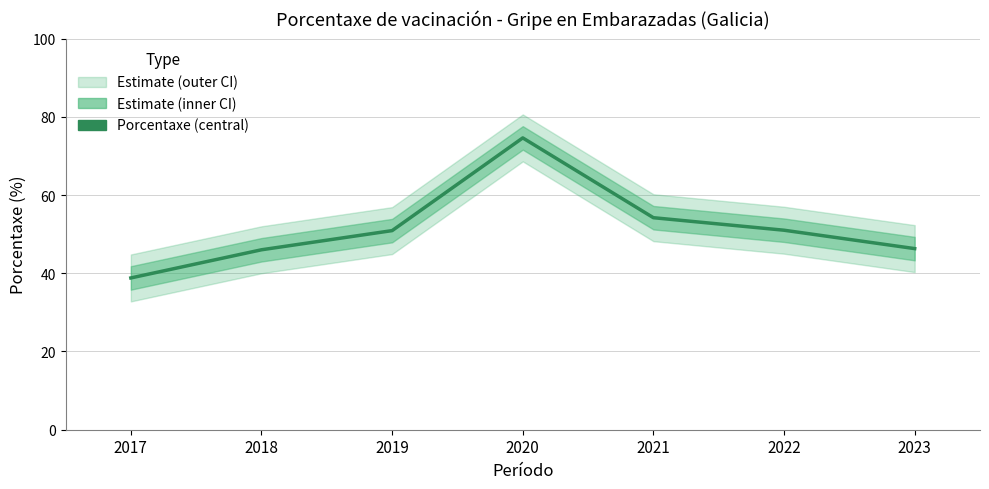

Which category has the highest value across all series?

2020